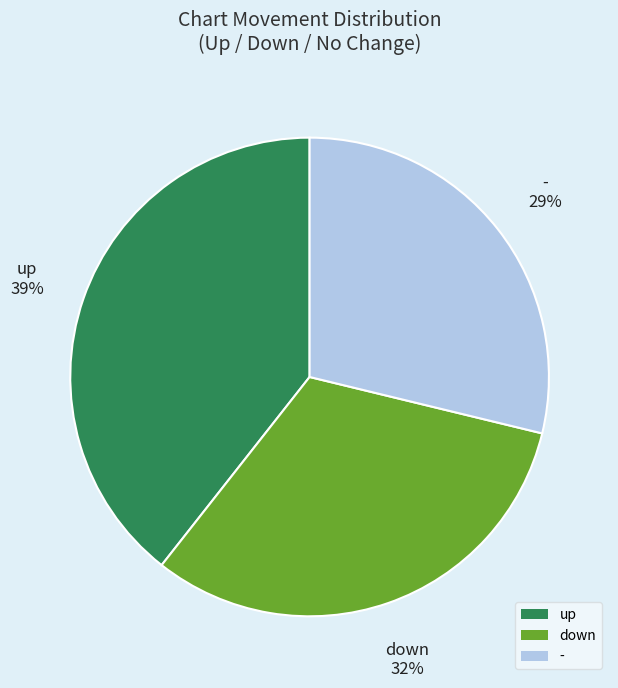

How many slices are in this pie chart?

3